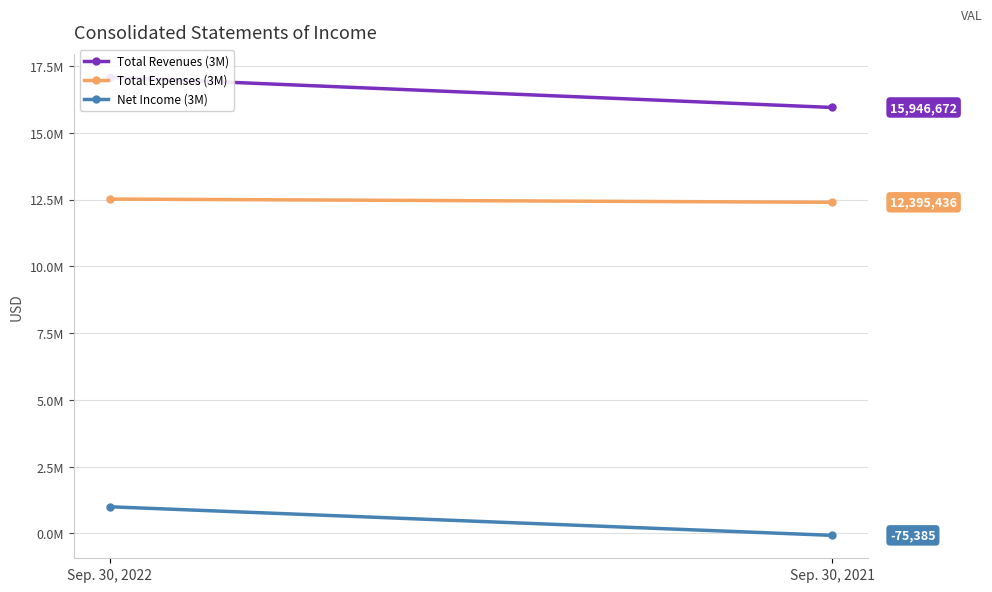

Between Sep. 30, 2022 and Sep. 30, 2021, which is larger?

Sep. 30, 2022